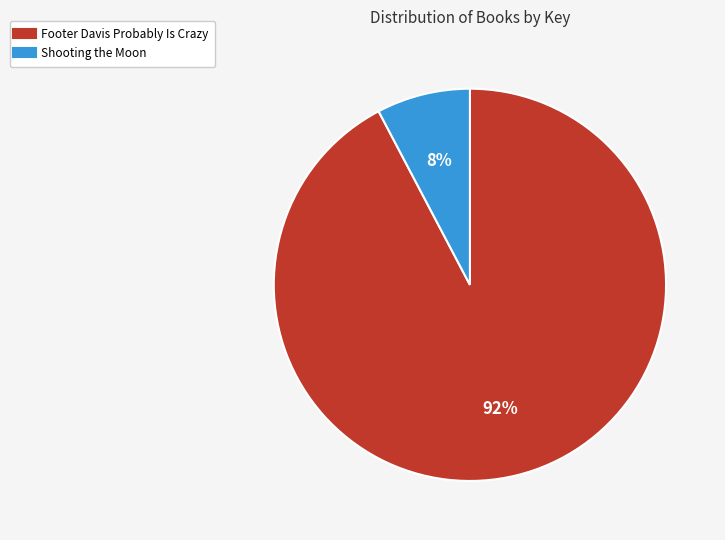

Do Shooting the Moon and Footer Davis Probably Is Crazy together represent more than half of the pie?

Yes